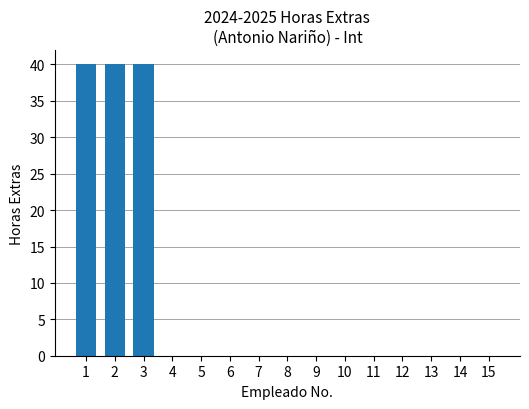

True or false: the data shows -23 at 7.

False